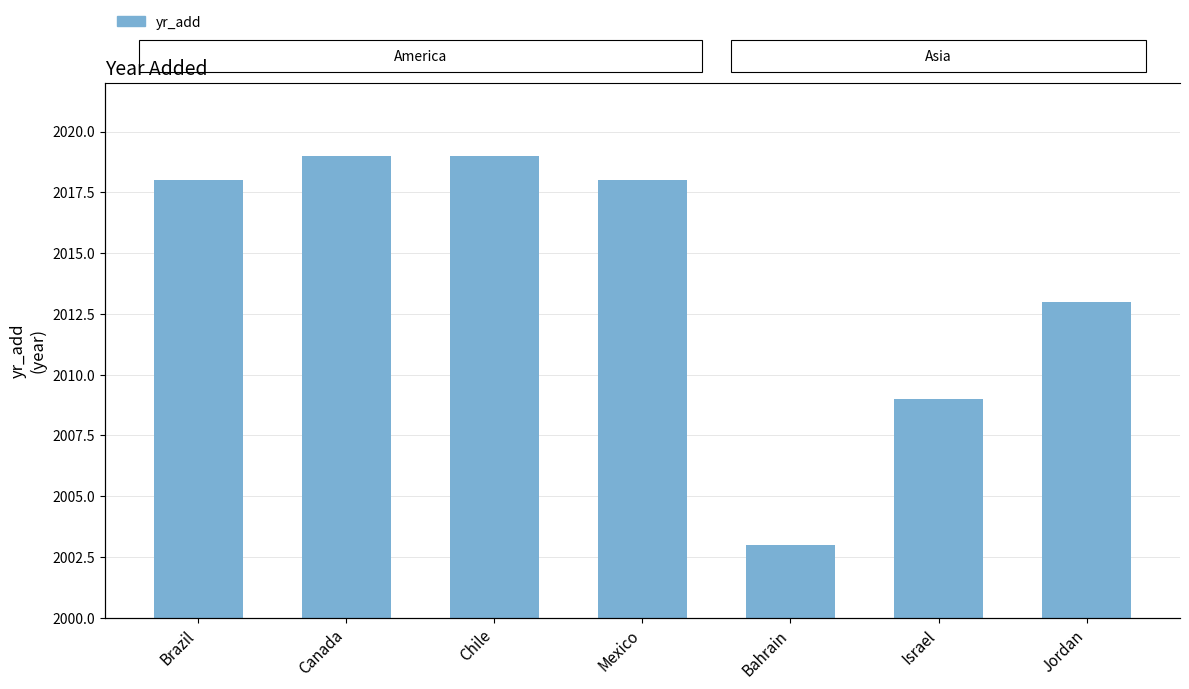

What is the minimum value shown in the chart?

2003